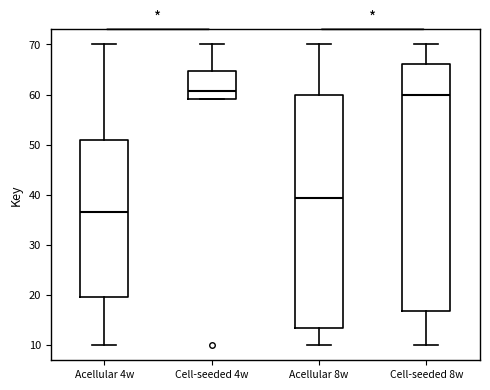

Reading left to right, read every box against the y-axis: the position of its median line, the range the box covers, and the ends of its whiskers. The values are not printed on the chart, so give them approximately, as read against the axis.

Acellular 4w: median 37, box 20 to 51, whiskers 10 to 70
Cell-seeded 4w: median 61, box 59 to 65, whiskers 59 to 70
Acellular 8w: median 39, box 14 to 60, whiskers 10 to 70
Cell-seeded 8w: median 60, box 17 to 66, whiskers 10 to 70